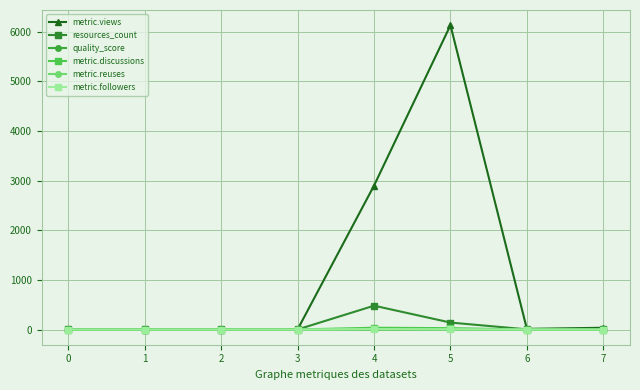

What is the difference between the metric.views values at 2 and 0?

1.0